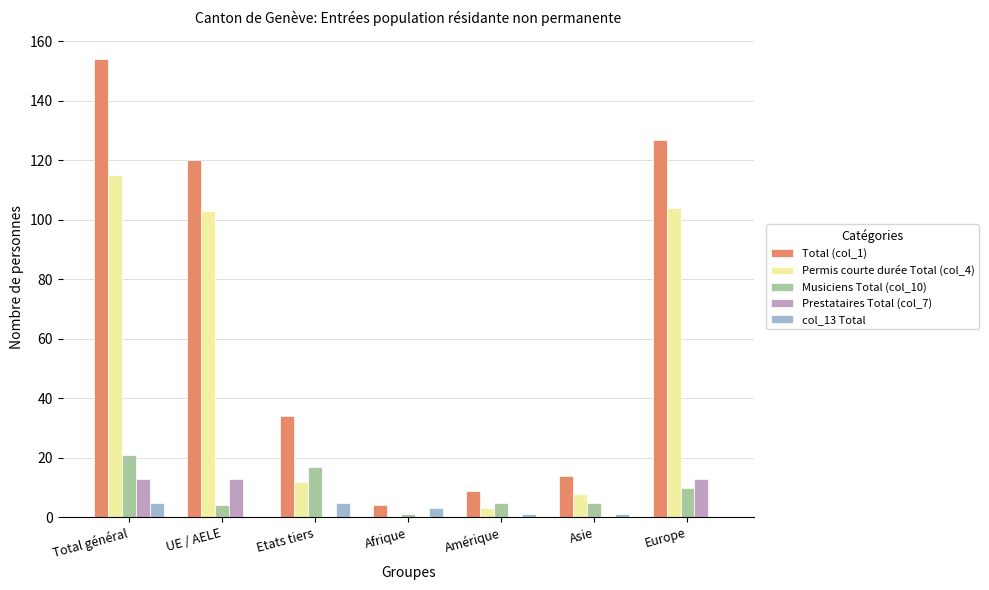

At which label does Total (col_1) reach its peak?

Total général